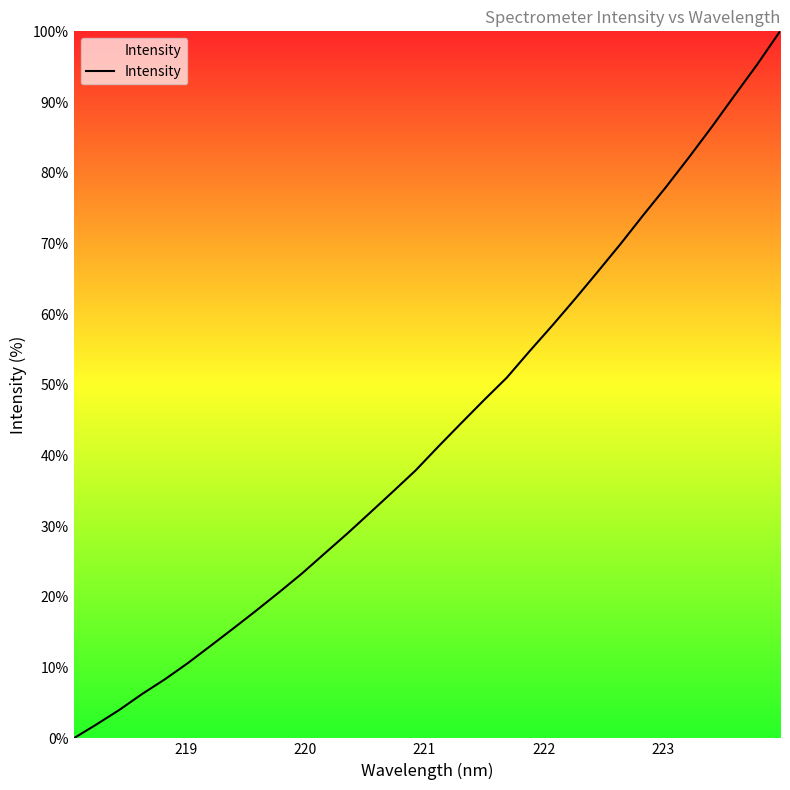

What is the greatest value displayed?

100.0